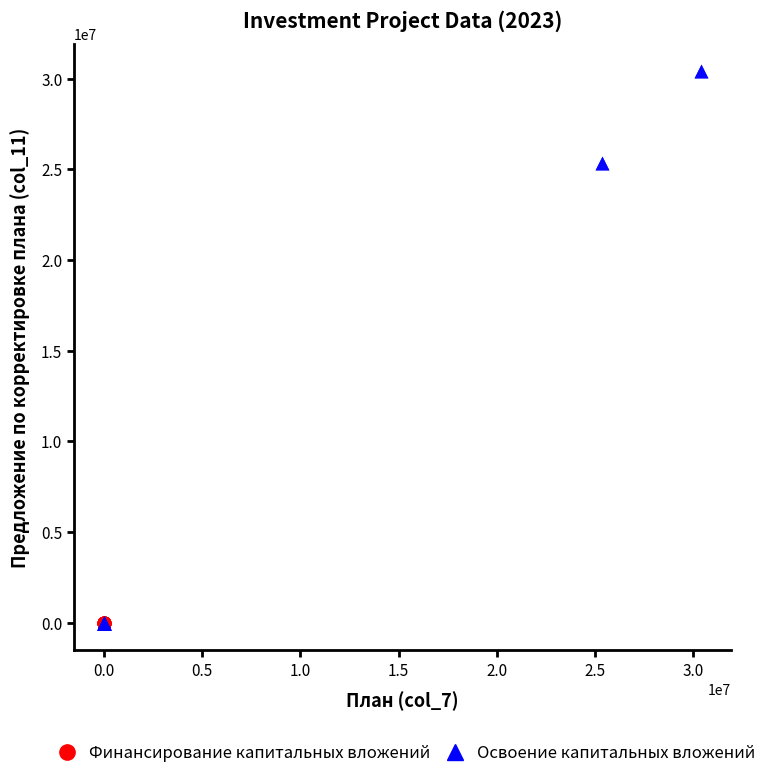

Which series reaches the maximum Y coordinate?

Освоение капитальных вложений